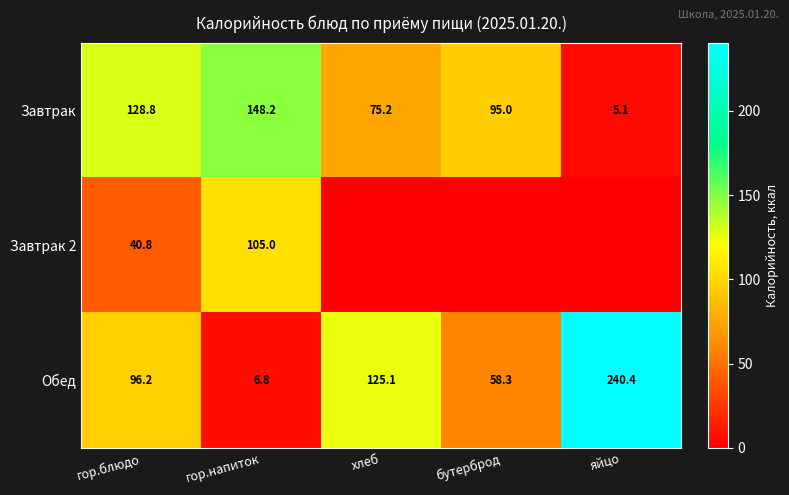

What is the sum of all Обед values?

526.8